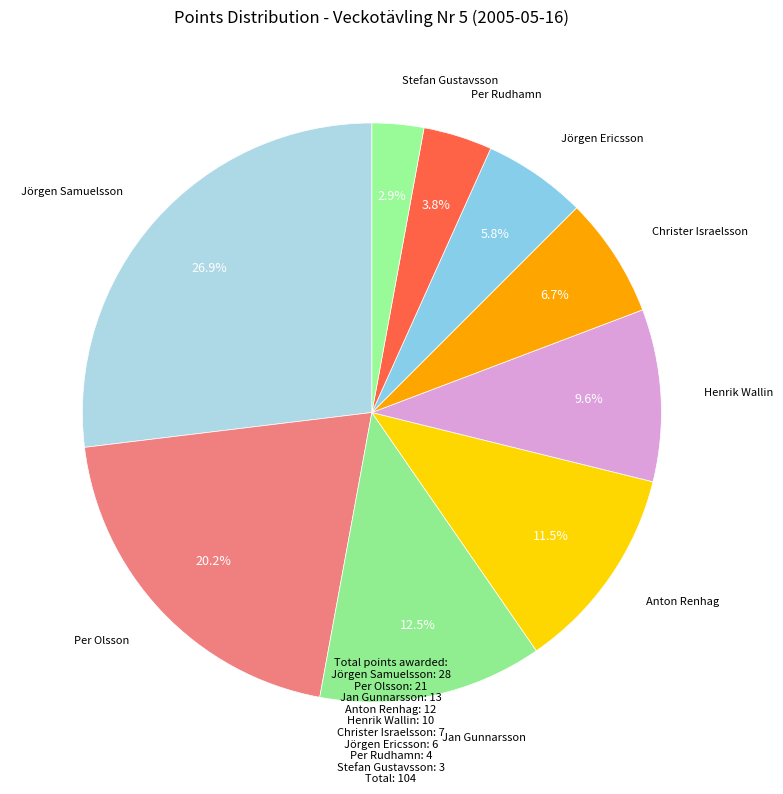

Is there a majority slice in this chart?

No